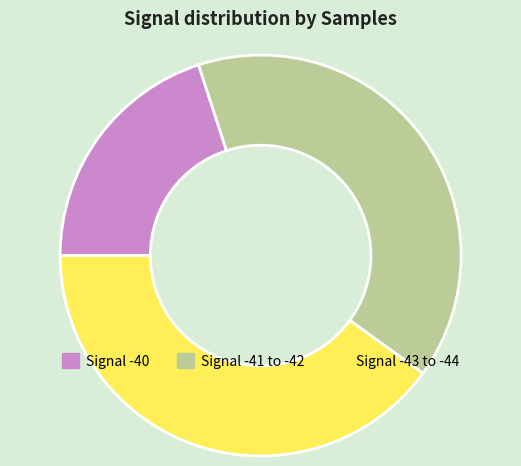

Which slice is the smallest?

Signal -40